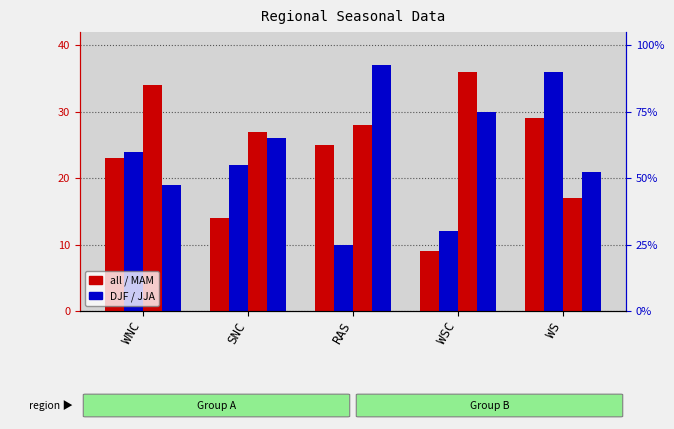

Reading left to right, extract all data points from this chart.

all: WNC=23	SNC=14	RAS=25	WSC=9	WS=29
DJF: WNC=24	SNC=22	RAS=10	WSC=12	WS=36
MAM: WNC=34	SNC=27	RAS=28	WSC=36	WS=17
JJA: WNC=19	SNC=26	RAS=37	WSC=30	WS=21